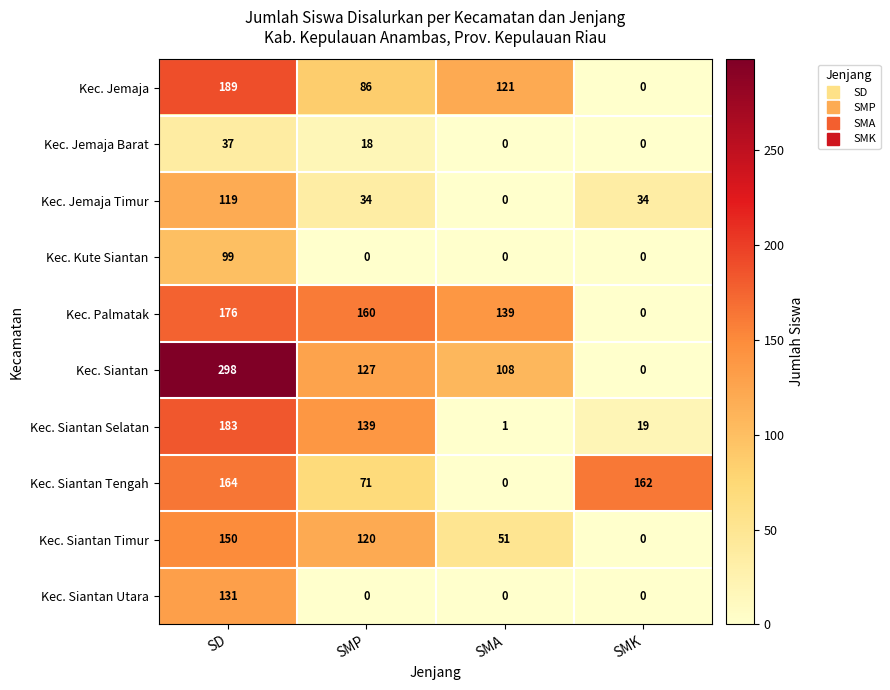

Between SMP and SMA, which series saw the biggest shift?

Kec. Siantan Selatan